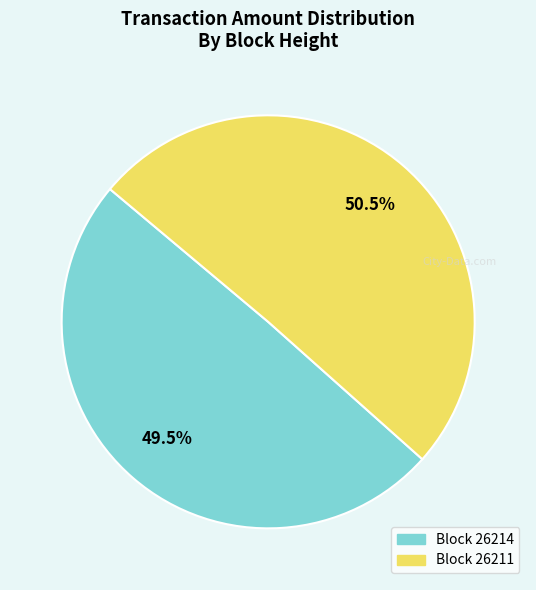

Count the number of slices in the pie.

2